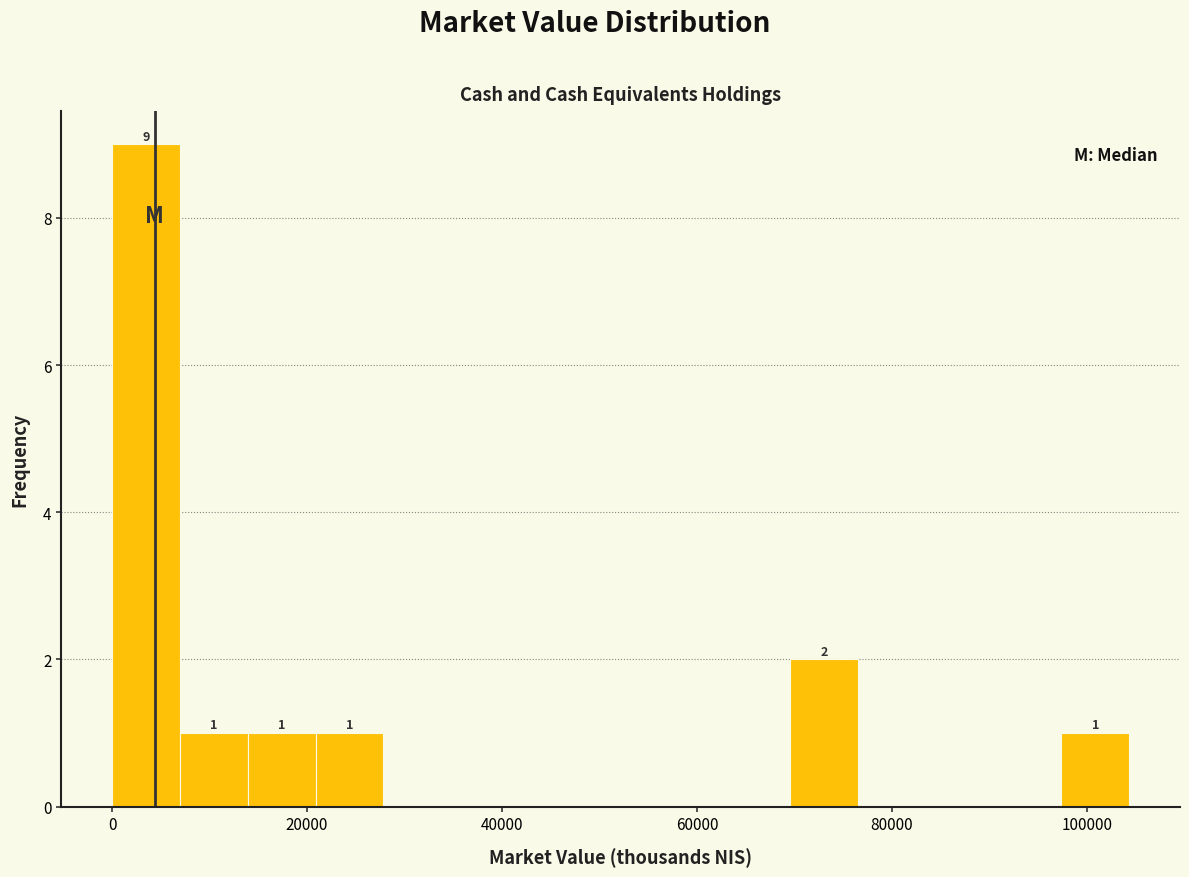

Read against the x-axis, roughly where is the centre of the tallest bar?

4000